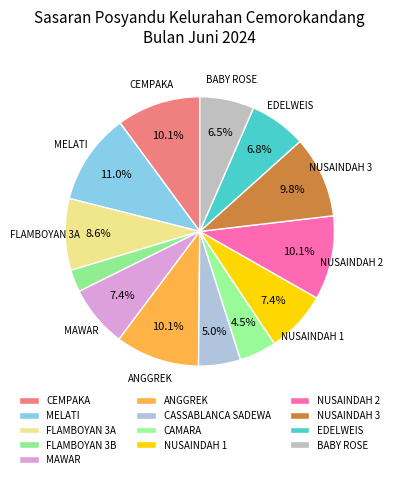

Count the number of slices in the pie.

13